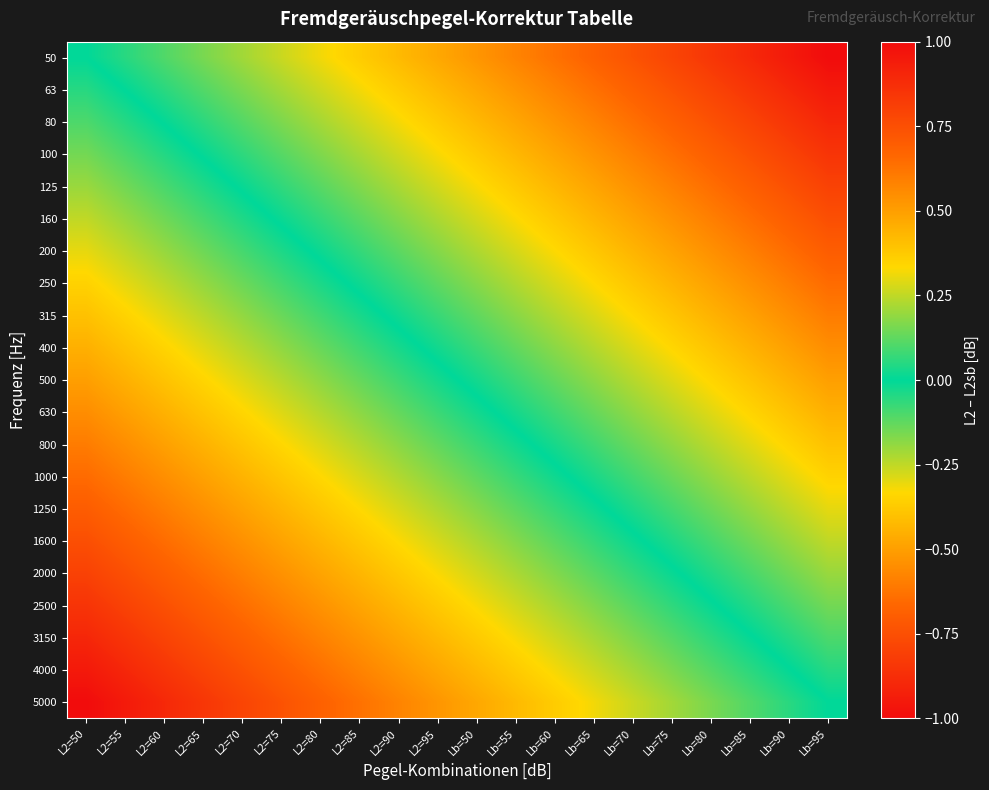

Reading left to right, list all the values displayed in this chart.

50: L2=50=0.0	L2=55=0.1	L2=60=0.1	L2=65=0.2	L2=70=0.2	L2=75=0.3	L2=80=0.3	L2=85=0.4	L2=90=0.4	L2=95=0.5	Lb=50=0.5	Lb=55=0.6	Lb=60=0.6	Lb=65=0.7	Lb=70=0.7	Lb=75=0.8	Lb=80=0.8	Lb=85=0.9	Lb=90=0.9	Lb=95=1.0
63: L2=50=-0.1	L2=55=0.0	L2=60=0.1	L2=65=0.1	L2=70=0.2	L2=75=0.2	L2=80=0.3	L2=85=0.3	L2=90=0.4	L2=95=0.4	Lb=50=0.5	Lb=55=0.5	Lb=60=0.6	Lb=65=0.6	Lb=70=0.7	Lb=75=0.7	Lb=80=0.8	Lb=85=0.8	Lb=90=0.9	Lb=95=0.9
80: L2=50=-0.1	L2=55=-0.0	L2=60=0.0	L2=65=0.1	L2=70=0.1	L2=75=0.2	L2=80=0.2	L2=85=0.3	L2=90=0.3	L2=95=0.4	Lb=50=0.4	Lb=55=0.5	Lb=60=0.5	Lb=65=0.6	Lb=70=0.6	Lb=75=0.7	Lb=80=0.7	Lb=85=0.8	Lb=90=0.8	Lb=95=0.9
100: L2=50=-0.1	L2=55=-0.1	L2=60=-0.0	L2=65=0.0	L2=70=0.1	L2=75=0.1	L2=80=0.2	L2=85=0.2	L2=90=0.3	L2=95=0.3	Lb=50=0.4	Lb=55=0.4	Lb=60=0.5	Lb=65=0.5	Lb=70=0.6	Lb=75=0.6	Lb=80=0.7	Lb=85=0.7	Lb=90=0.8	Lb=95=0.8
125: L2=50=-0.2	L2=55=-0.1	L2=60=-0.1	L2=65=-0.0	L2=70=0.0	L2=75=0.1	L2=80=0.1	L2=85=0.2	L2=90=0.2	L2=95=0.3	Lb=50=0.3	Lb=55=0.4	Lb=60=0.4	Lb=65=0.5	Lb=70=0.5	Lb=75=0.6	Lb=80=0.6	Lb=85=0.7	Lb=90=0.7	Lb=95=0.8
160: L2=50=-0.2	L2=55=-0.2	L2=60=-0.1	L2=65=-0.1	L2=70=-0.0	L2=75=0.0	L2=80=0.1	L2=85=0.1	L2=90=0.2	L2=95=0.2	Lb=50=0.3	Lb=55=0.3	Lb=60=0.4	Lb=65=0.4	Lb=70=0.5	Lb=75=0.5	Lb=80=0.6	Lb=85=0.6	Lb=90=0.7	Lb=95=0.8
200: L2=50=-0.3	L2=55=-0.2	L2=60=-0.2	L2=65=-0.1	L2=70=-0.1	L2=75=-0.0	L2=80=0.0	L2=85=0.1	L2=90=0.1	L2=95=0.2	Lb=50=0.2	Lb=55=0.3	Lb=60=0.3	Lb=65=0.4	Lb=70=0.4	Lb=75=0.5	Lb=80=0.5	Lb=85=0.6	Lb=90=0.6	Lb=95=0.7
250: L2=50=-0.3	L2=55=-0.3	L2=60=-0.2	L2=65=-0.2	L2=70=-0.1	L2=75=-0.1	L2=80=-0.0	L2=85=0.0	L2=90=0.1	L2=95=0.1	Lb=50=0.2	Lb=55=0.2	Lb=60=0.3	Lb=65=0.3	Lb=70=0.4	Lb=75=0.4	Lb=80=0.5	Lb=85=0.5	Lb=90=0.6	Lb=95=0.7
315: L2=50=-0.4	L2=55=-0.3	L2=60=-0.3	L2=65=-0.2	L2=70=-0.2	L2=75=-0.1	L2=80=-0.1	L2=85=-0.0	L2=90=0.0	L2=95=0.1	Lb=50=0.1	Lb=55=0.2	Lb=60=0.2	Lb=65=0.3	Lb=70=0.3	Lb=75=0.4	Lb=80=0.4	Lb=85=0.5	Lb=90=0.5	Lb=95=0.6
400: L2=50=-0.5	L2=55=-0.4	L2=60=-0.3	L2=65=-0.3	L2=70=-0.2	L2=75=-0.2	L2=80=-0.1	L2=85=-0.1	L2=90=-0.0	L2=95=0.0	Lb=50=0.1	Lb=55=0.1	Lb=60=0.2	Lb=65=0.2	Lb=70=0.3	Lb=75=0.3	Lb=80=0.4	Lb=85=0.4	Lb=90=0.5	Lb=95=0.6
500: L2=50=-0.5	L2=55=-0.4	L2=60=-0.4	L2=65=-0.3	L2=70=-0.3	L2=75=-0.2	L2=80=-0.2	L2=85=-0.1	L2=90=-0.1	L2=95=-0.0	Lb=50=0.0	Lb=55=0.1	Lb=60=0.1	Lb=65=0.2	Lb=70=0.2	Lb=75=0.3	Lb=80=0.3	Lb=85=0.4	Lb=90=0.4	Lb=95=0.5
630: L2=50=-0.6	L2=55=-0.5	L2=60=-0.4	L2=65=-0.4	L2=70=-0.3	L2=75=-0.3	L2=80=-0.2	L2=85=-0.2	L2=90=-0.1	L2=95=-0.1	Lb=50=-0.0	Lb=55=0.0	Lb=60=0.1	Lb=65=0.1	Lb=70=0.2	Lb=75=0.2	Lb=80=0.3	Lb=85=0.3	Lb=90=0.4	Lb=95=0.4
800: L2=50=-0.6	L2=55=-0.5	L2=60=-0.5	L2=65=-0.4	L2=70=-0.4	L2=75=-0.3	L2=80=-0.3	L2=85=-0.2	L2=90=-0.2	L2=95=-0.1	Lb=50=-0.1	Lb=55=-0.0	Lb=60=0.0	Lb=65=0.1	Lb=70=0.1	Lb=75=0.2	Lb=80=0.2	Lb=85=0.3	Lb=90=0.3	Lb=95=0.4
1000: L2=50=-0.7	L2=55=-0.6	L2=60=-0.5	L2=65=-0.5	L2=70=-0.4	L2=75=-0.4	L2=80=-0.3	L2=85=-0.3	L2=90=-0.2	L2=95=-0.2	Lb=50=-0.1	Lb=55=-0.1	Lb=60=-0.0	Lb=65=0.0	Lb=70=0.1	Lb=75=0.1	Lb=80=0.2	Lb=85=0.2	Lb=90=0.3	Lb=95=0.3
1250: L2=50=-0.7	L2=55=-0.6	L2=60=-0.6	L2=65=-0.5	L2=70=-0.5	L2=75=-0.4	L2=80=-0.4	L2=85=-0.3	L2=90=-0.3	L2=95=-0.2	Lb=50=-0.2	Lb=55=-0.1	Lb=60=-0.1	Lb=65=-0.0	Lb=70=0.0	Lb=75=0.1	Lb=80=0.1	Lb=85=0.2	Lb=90=0.2	Lb=95=0.3
1600: L2=50=-0.8	L2=55=-0.7	L2=60=-0.6	L2=65=-0.6	L2=70=-0.5	L2=75=-0.5	L2=80=-0.4	L2=85=-0.4	L2=90=-0.3	L2=95=-0.3	Lb=50=-0.2	Lb=55=-0.2	Lb=60=-0.1	Lb=65=-0.1	Lb=70=-0.0	Lb=75=0.0	Lb=80=0.1	Lb=85=0.1	Lb=90=0.2	Lb=95=0.2
2000: L2=50=-0.8	L2=55=-0.7	L2=60=-0.7	L2=65=-0.6	L2=70=-0.6	L2=75=-0.5	L2=80=-0.5	L2=85=-0.4	L2=90=-0.4	L2=95=-0.3	Lb=50=-0.3	Lb=55=-0.2	Lb=60=-0.2	Lb=65=-0.1	Lb=70=-0.1	Lb=75=-0.0	Lb=80=0.0	Lb=85=0.1	Lb=90=0.1	Lb=95=0.2
2500: L2=50=-0.8	L2=55=-0.8	L2=60=-0.7	L2=65=-0.7	L2=70=-0.6	L2=75=-0.6	L2=80=-0.5	L2=85=-0.5	L2=90=-0.4	L2=95=-0.4	Lb=50=-0.3	Lb=55=-0.3	Lb=60=-0.2	Lb=65=-0.2	Lb=70=-0.1	Lb=75=-0.1	Lb=80=-0.0	Lb=85=0.0	Lb=90=0.1	Lb=95=0.2
3150: L2=50=-0.9	L2=55=-0.8	L2=60=-0.8	L2=65=-0.7	L2=70=-0.7	L2=75=-0.6	L2=80=-0.6	L2=85=-0.5	L2=90=-0.5	L2=95=-0.4	Lb=50=-0.4	Lb=55=-0.3	Lb=60=-0.3	Lb=65=-0.2	Lb=70=-0.2	Lb=75=-0.1	Lb=80=-0.1	Lb=85=-0.0	Lb=90=0.0	Lb=95=0.1
4000: L2=50=-0.9	L2=55=-0.9	L2=60=-0.8	L2=65=-0.8	L2=70=-0.7	L2=75=-0.7	L2=80=-0.6	L2=85=-0.6	L2=90=-0.5	L2=95=-0.5	Lb=50=-0.4	Lb=55=-0.4	Lb=60=-0.3	Lb=65=-0.3	Lb=70=-0.2	Lb=75=-0.2	Lb=80=-0.1	Lb=85=-0.1	Lb=90=-0.0	Lb=95=0.1
5000: L2=50=-1.0	L2=55=-0.9	L2=60=-0.9	L2=65=-0.8	L2=70=-0.8	L2=75=-0.7	L2=80=-0.7	L2=85=-0.6	L2=90=-0.6	L2=95=-0.5	Lb=50=-0.5	Lb=55=-0.4	Lb=60=-0.4	Lb=65=-0.3	Lb=70=-0.3	Lb=75=-0.2	Lb=80=-0.2	Lb=85=-0.1	Lb=90=-0.1	Lb=95=0.0